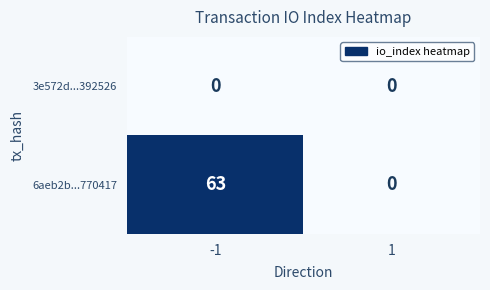

Between -1 and 1, which series saw the biggest shift?

6aeb2b...770417